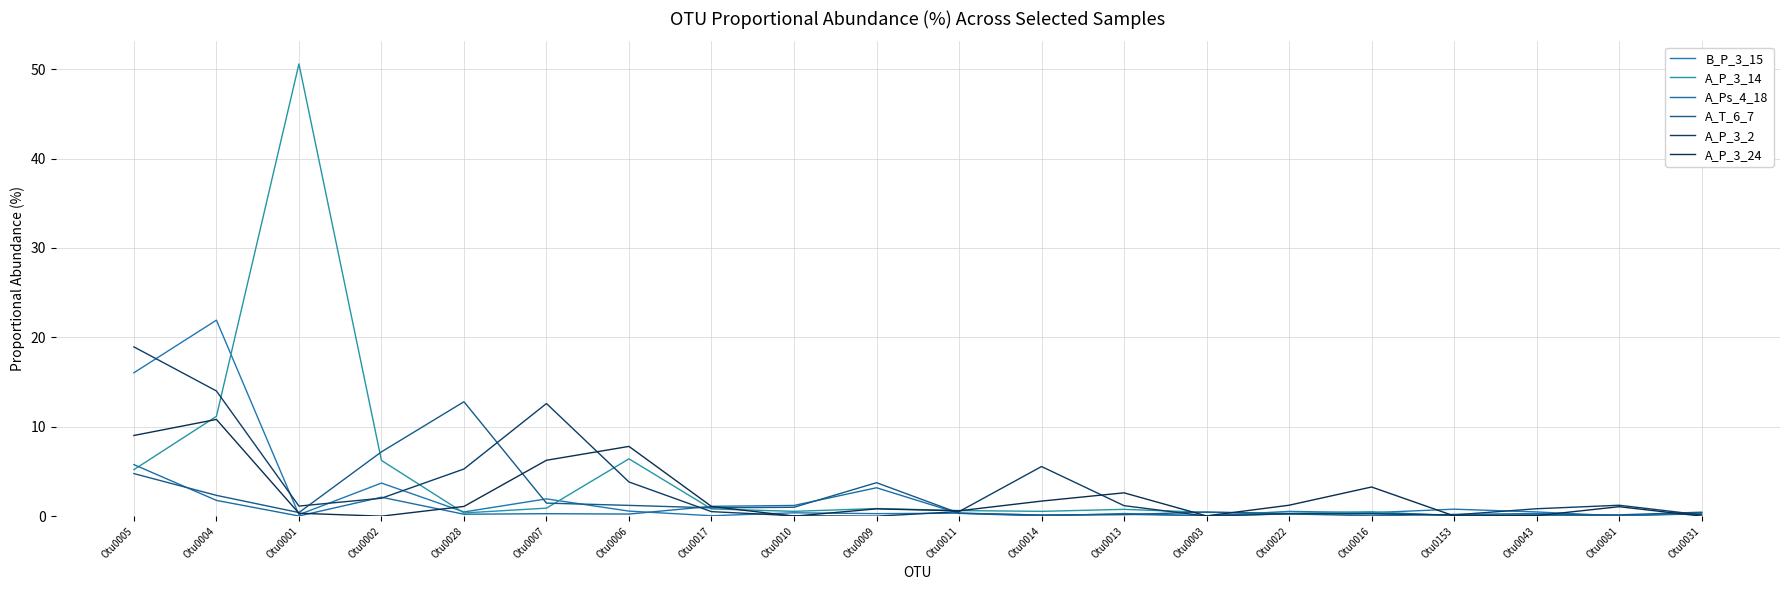

What is the label of the 7th point from the left?

Otu0006